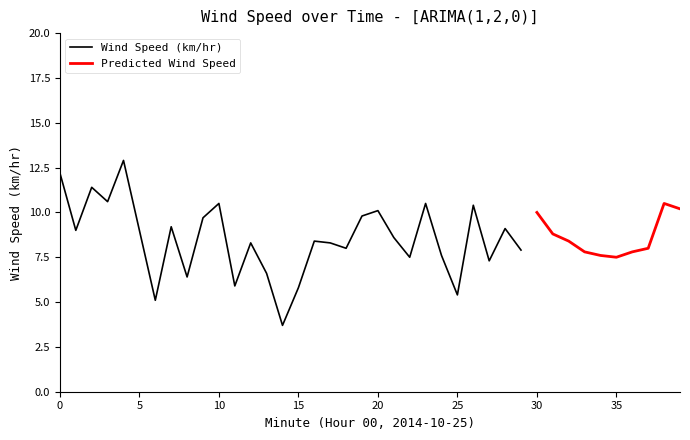

The Wind Speed (km/hr) series shows 9.3 at 34. True or false?

False